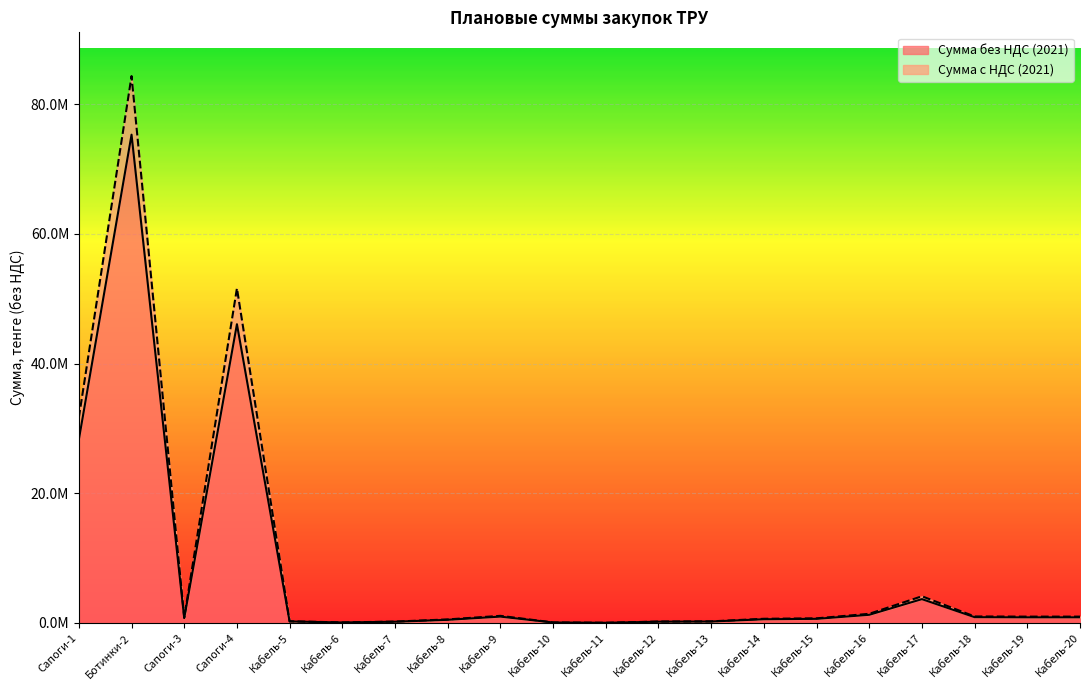

At Кабель-7, list the series in order from largest to smallest.

Сумма с НДС (2021), Сумма без НДС (2021)